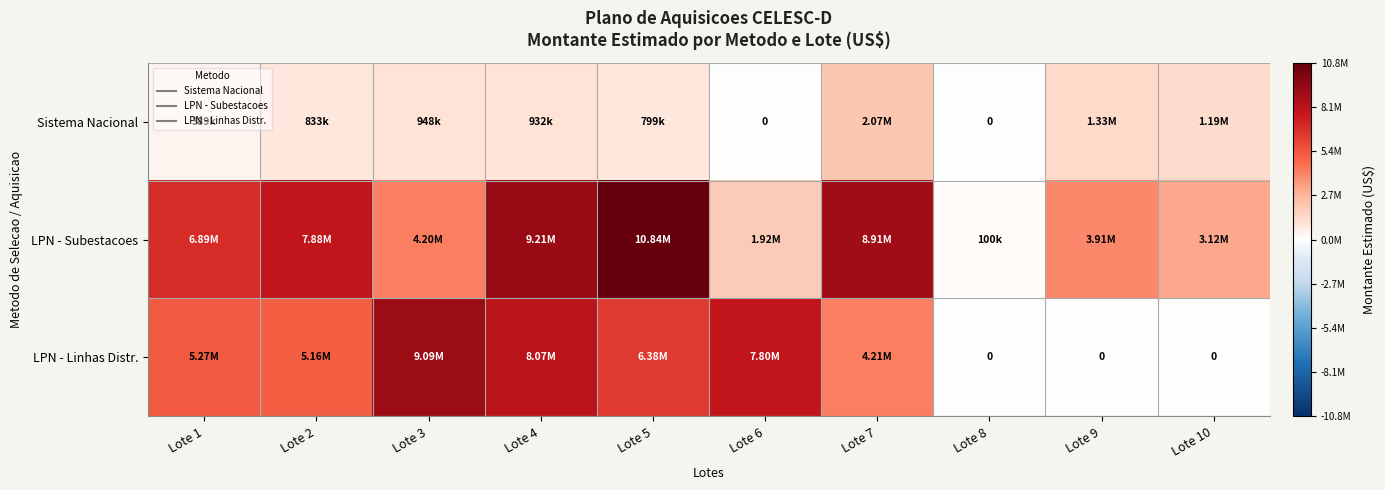

What is the approximate value of LPN - Linhas Distr. at Lote 5?

6377337.4